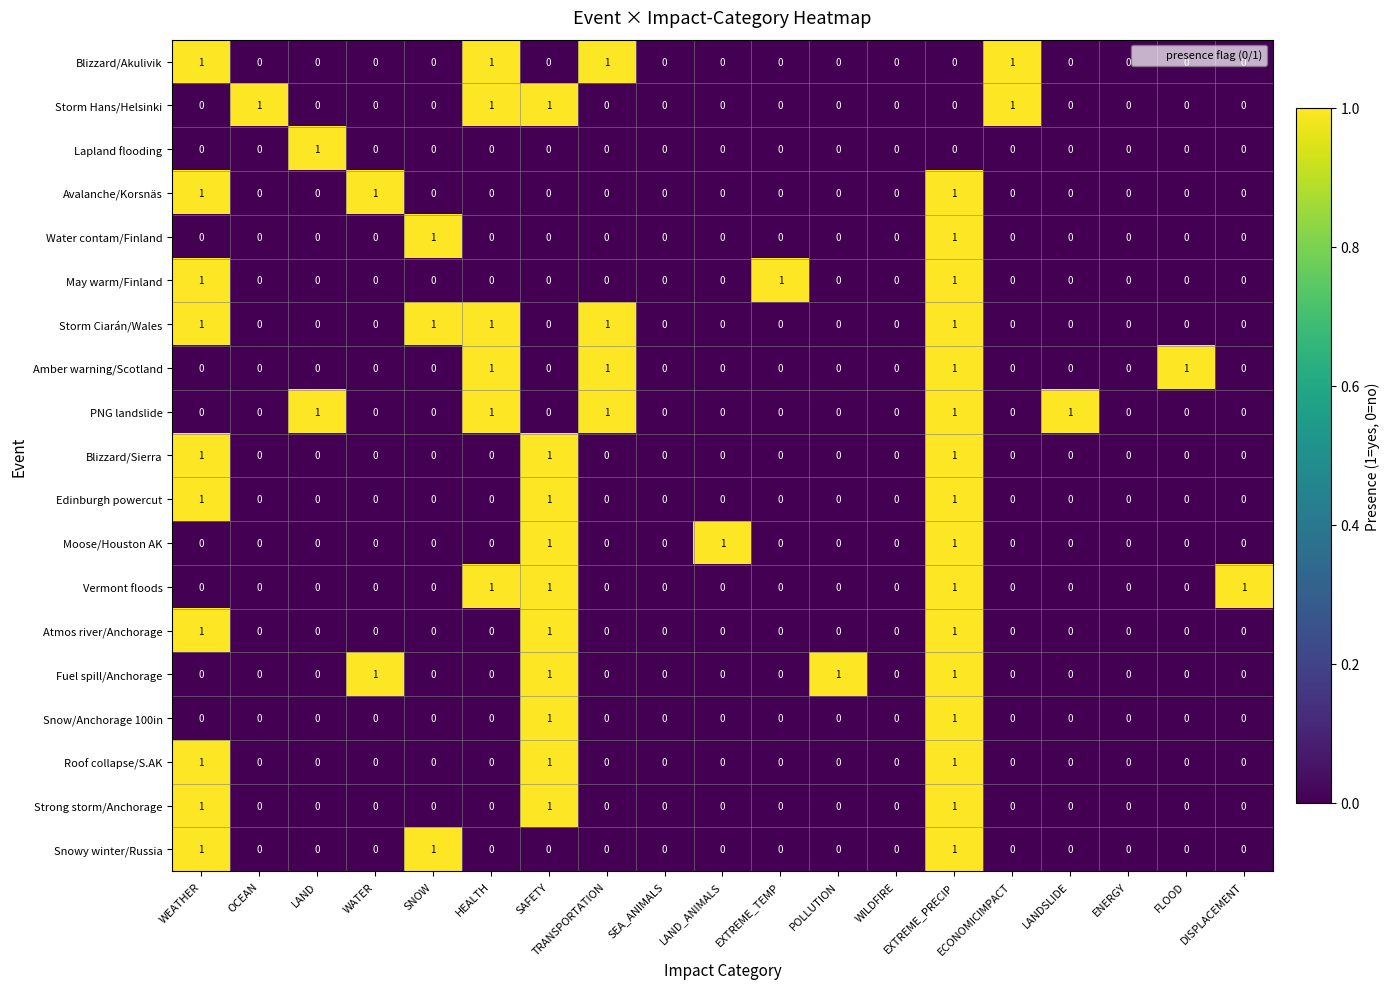

How many Blizzard/Sierra values are between 0 and 1?

19